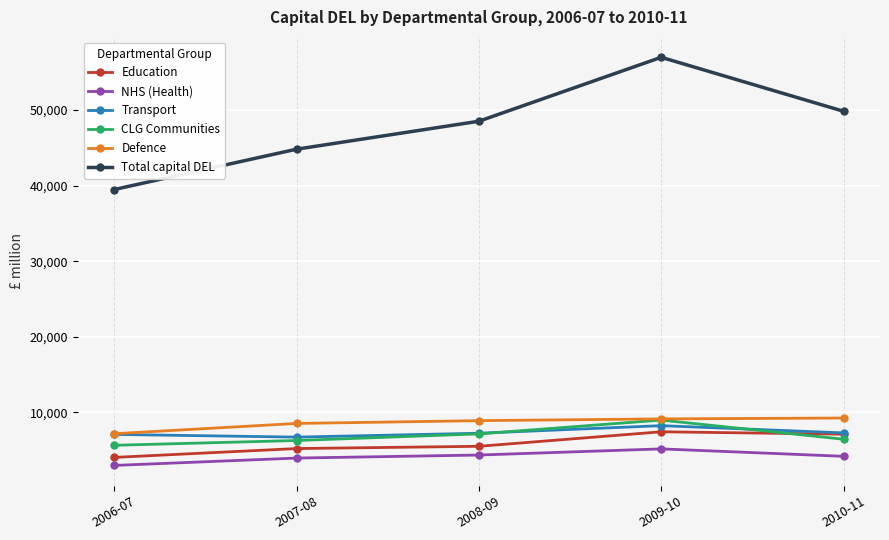

What is the label of the 5th point from the right?

2006-07